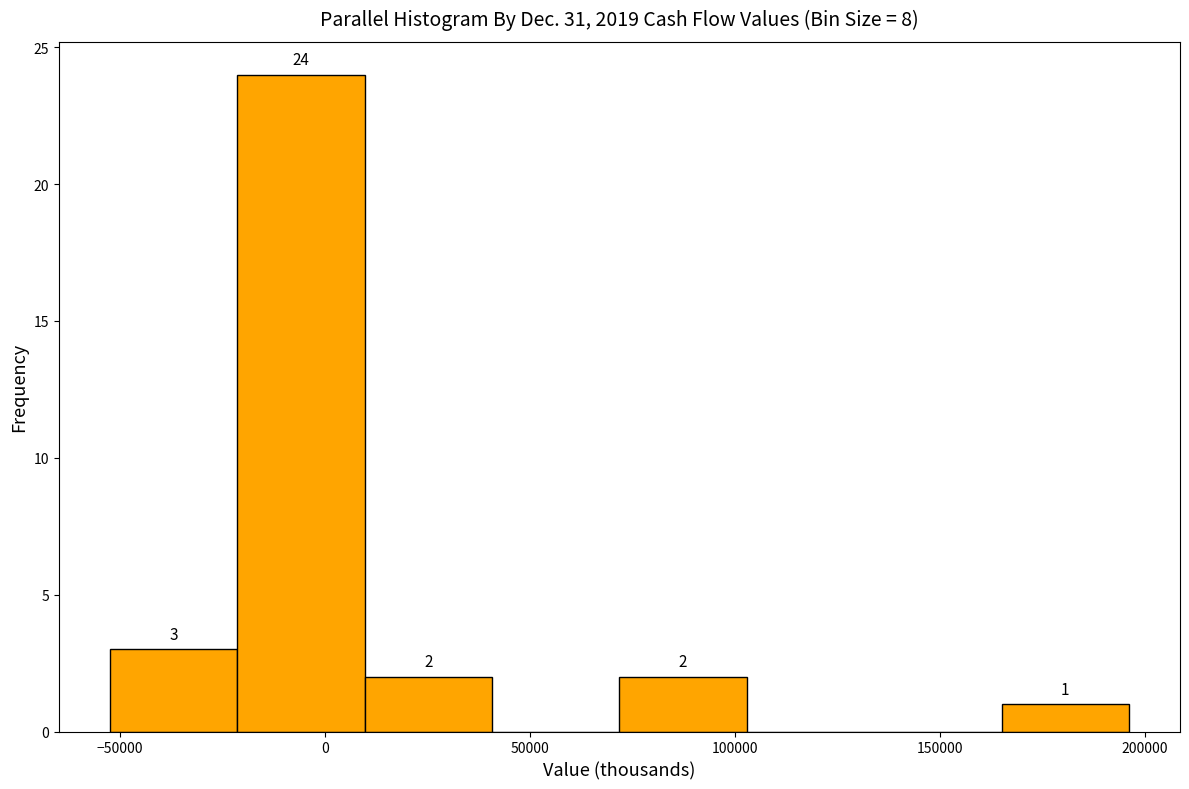

Over which range of the x-axis is the bar tallest?

-20000 to 10000